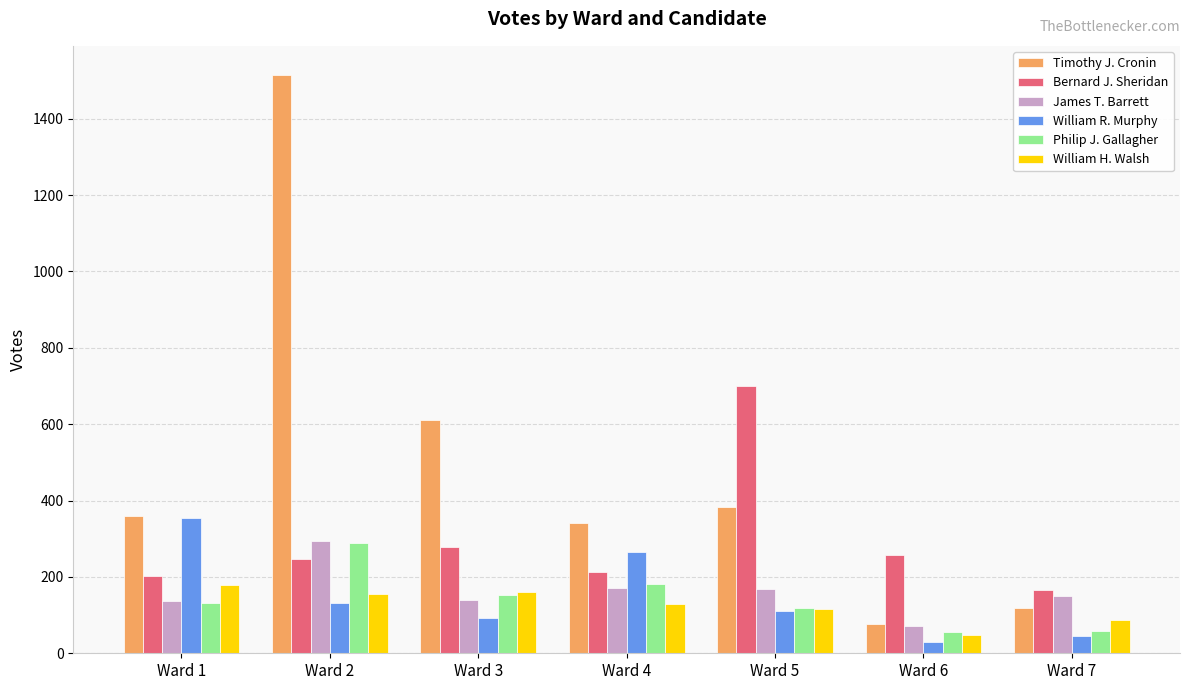

At which category does the chart reach its peak across all series?

Ward 2